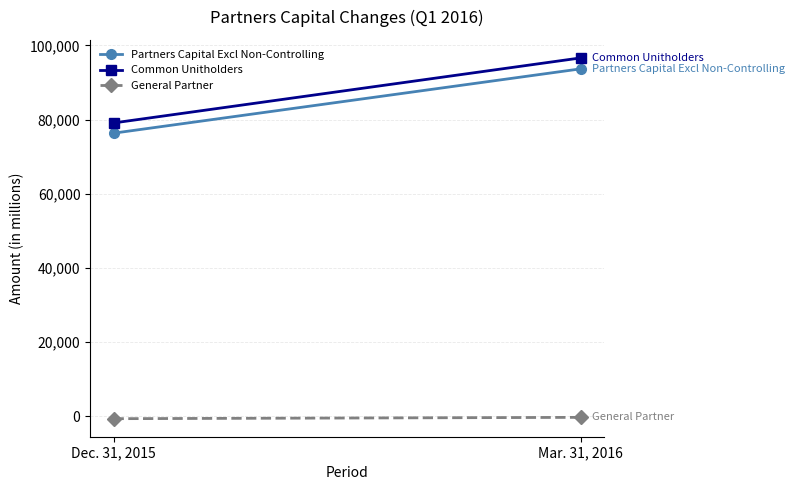

Between Dec. 31, 2015 and Mar. 31, 2016, which series saw the biggest shift?

Common Unitholders